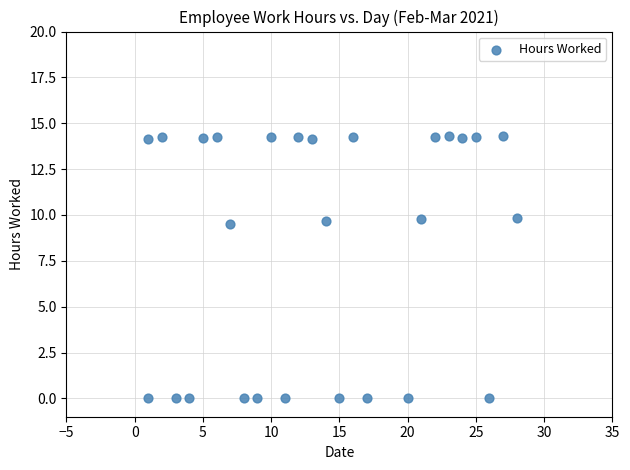

What is the range of Y values (max minus min)?

14.3